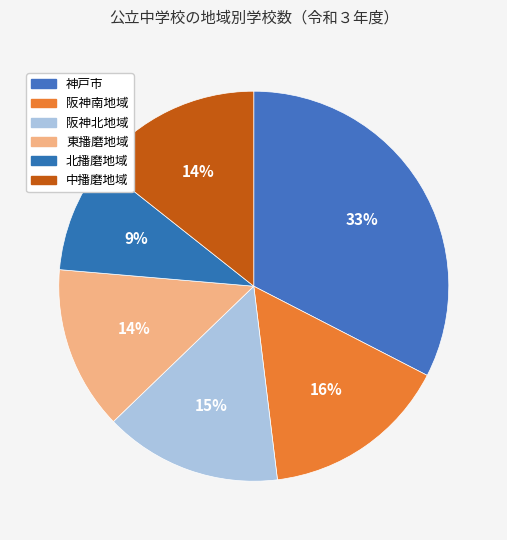

Between 阪神北地域 and 中播磨地域, which is larger?

阪神北地域